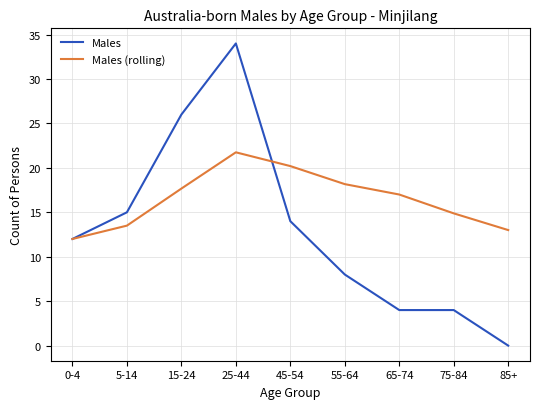

What position from the right is 75-84?

2